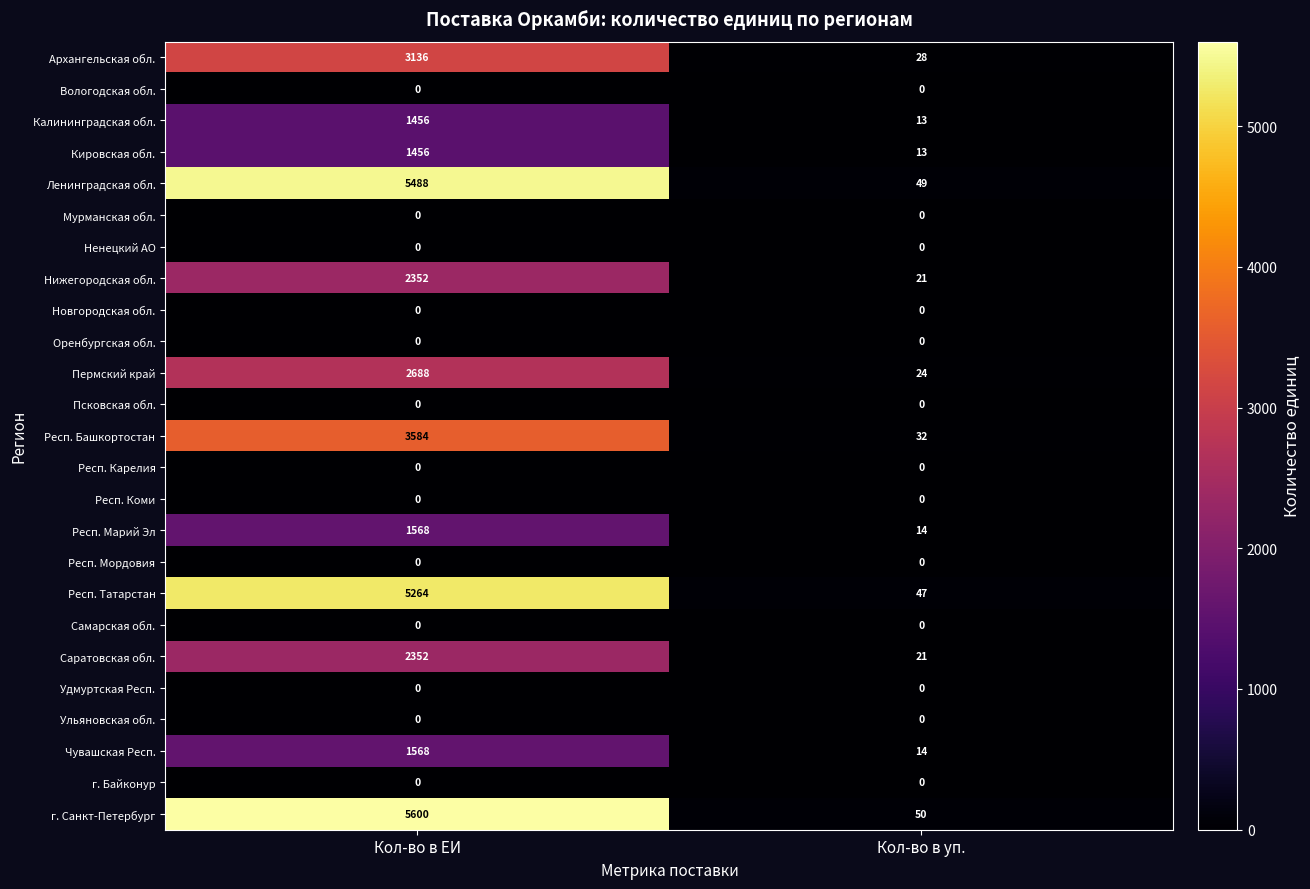

How many data points does each series have?

2